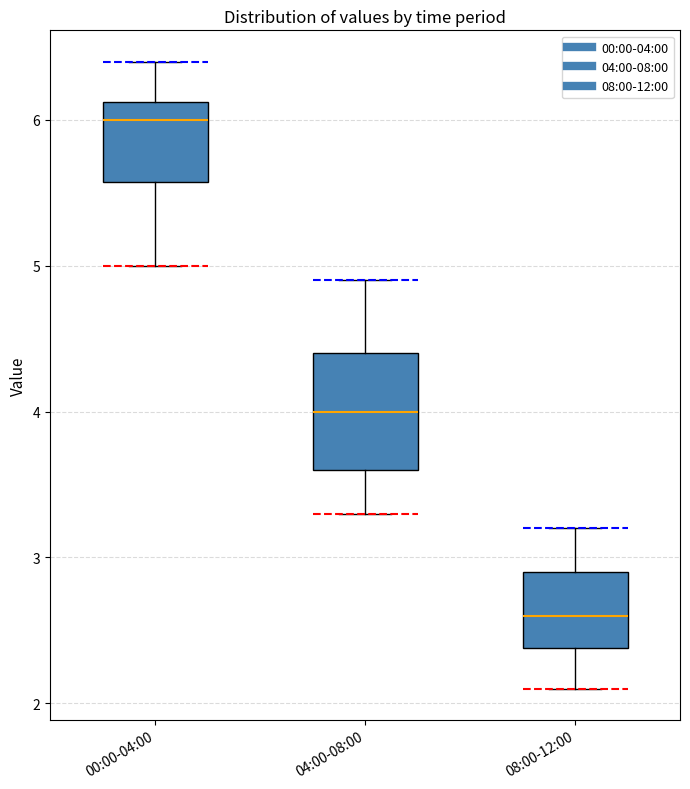

Reading left to right, transcribe this box plot: for each box, give where its median line is, the range the box spans, and where its two whiskers end, as read against the y-axis. The values are not printed on the chart, so give them approximately, as read against the axis.

00:00-04:00: median 6.0, box 5.6 to 6.1, whiskers 5.0 to 6.4
04:00-08:00: median 4.0, box 3.6 to 4.4, whiskers 3.3 to 4.9
08:00-12:00: median 2.6, box 2.4 to 2.9, whiskers 2.1 to 3.2